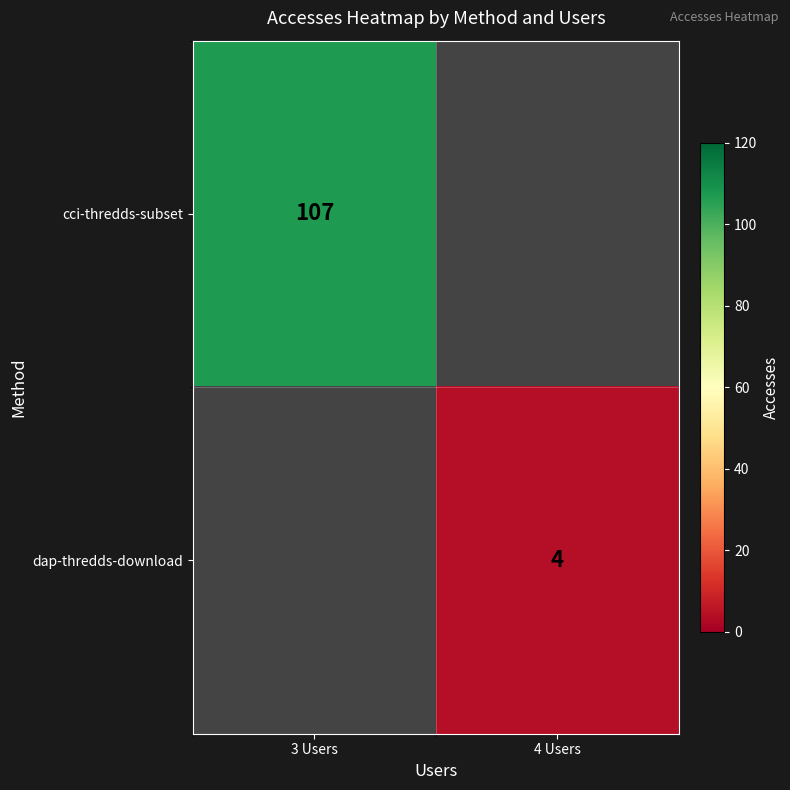

The dap-thredds-download series shows 1 at 4 Users. True or false?

False